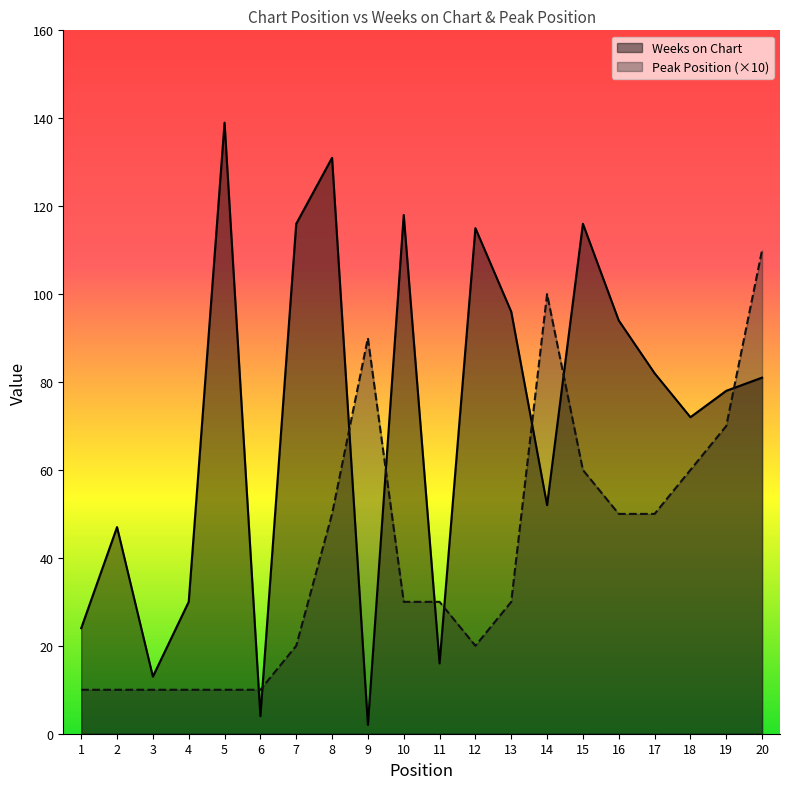

What is the minimum value for Weeks on Chart?

2